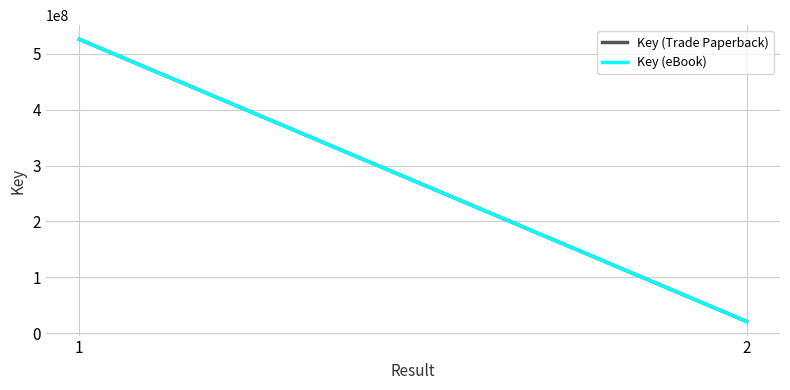

What is the difference between the maximum and minimum values in the Key (eBook) series?

505179054